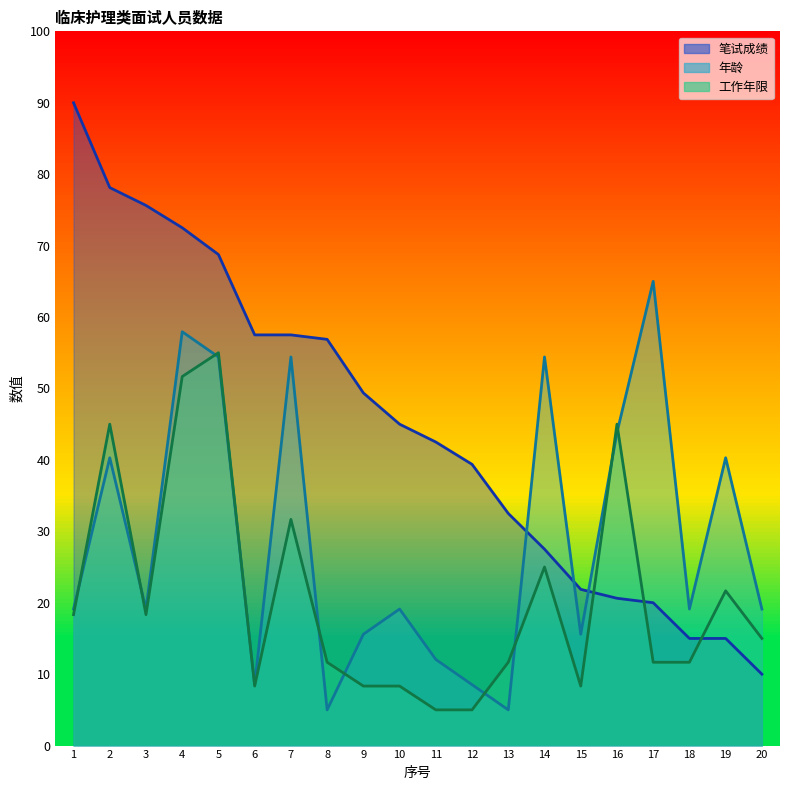

In 年龄, how many points are lower than both neighbors (excluding endpoints)?

6